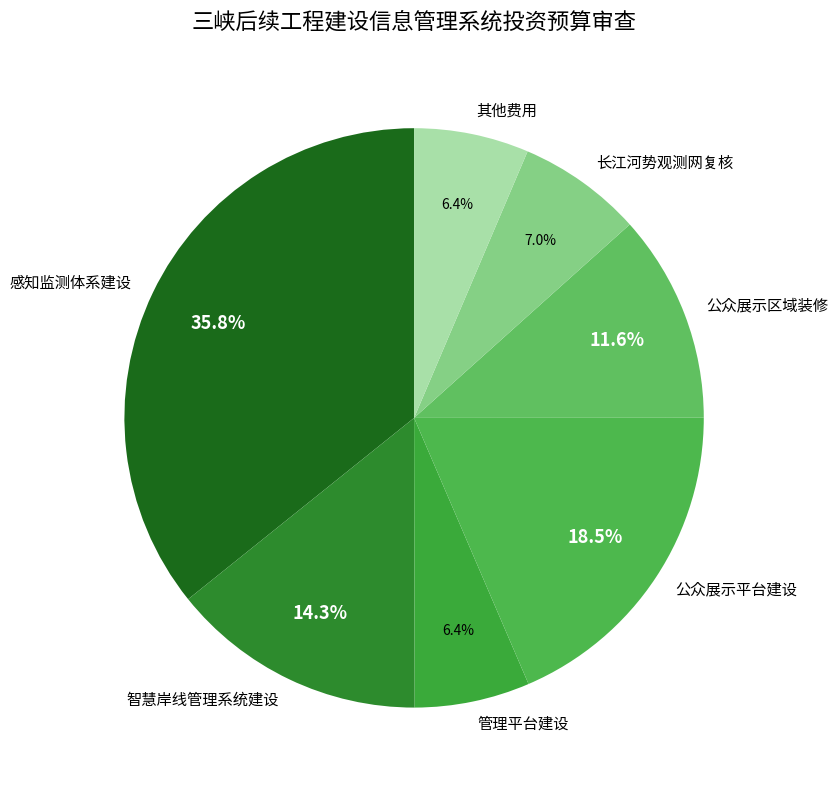

To the nearest percent, what is the average slice percentage?

14%